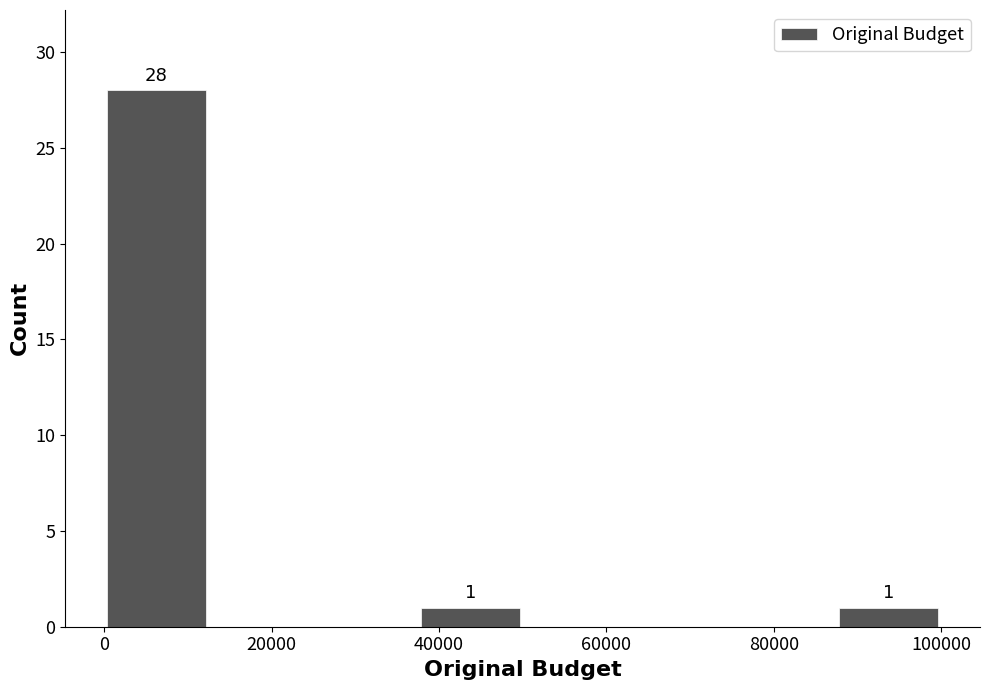

Over which range of the x-axis is the bar tallest?

0 to 12000